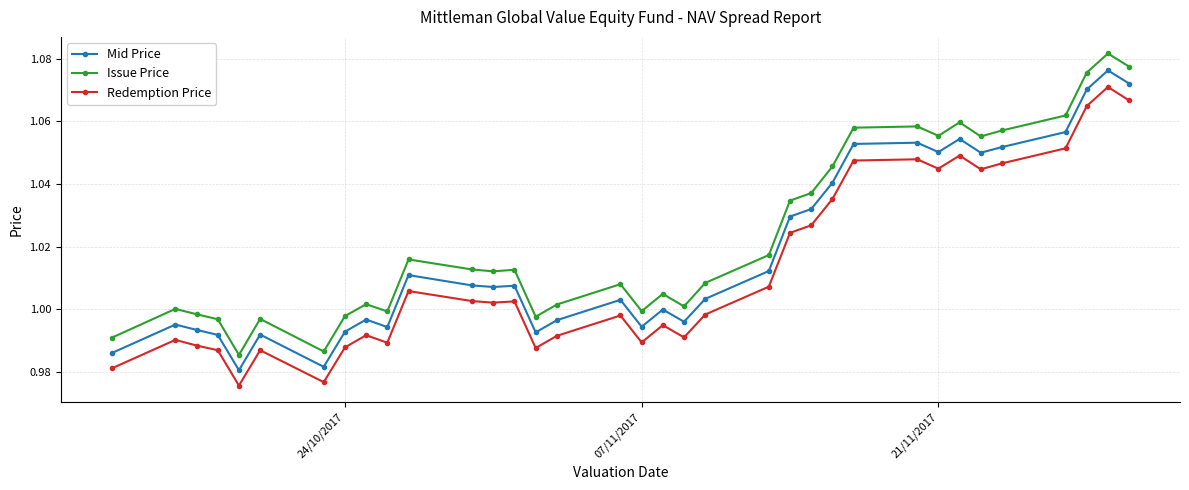

Rank the series by their average value, from lowest to highest.

Redemption Price, Mid Price, Issue Price